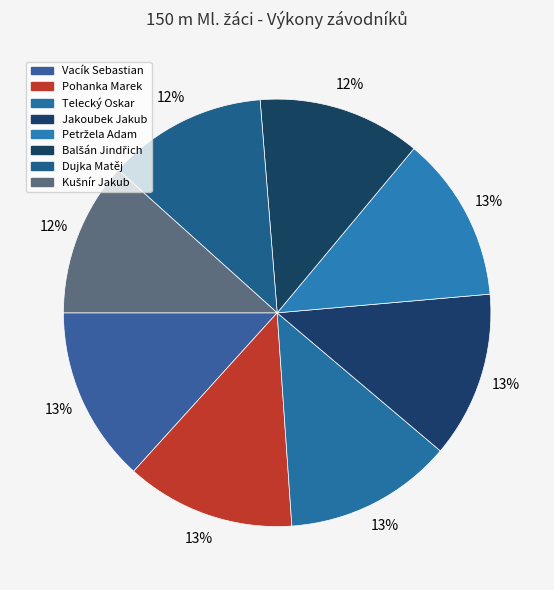

Does any single category account for the majority?

No